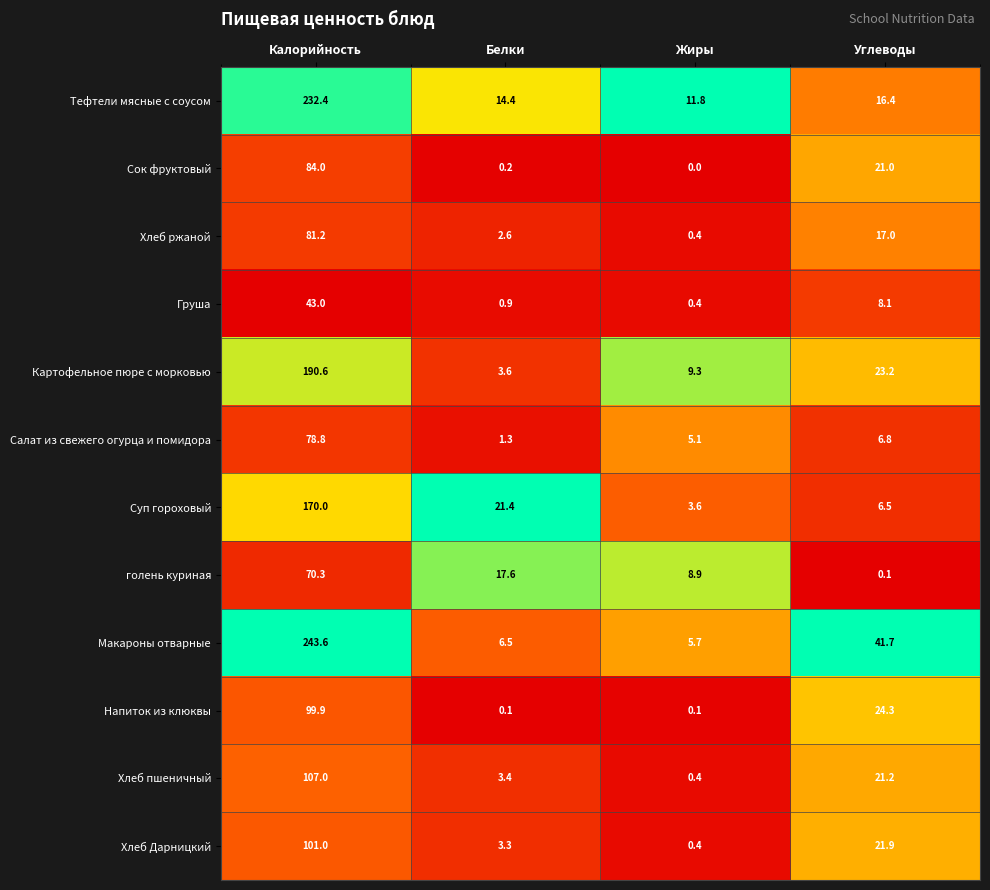

Between Белки and Жиры, which series saw the biggest shift?

Суп гороховый